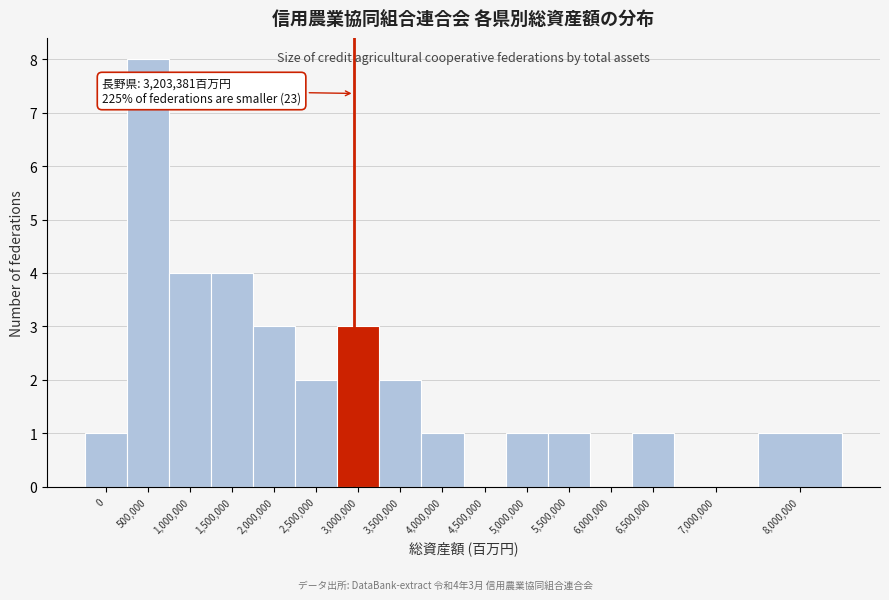

Reading right to left, list all the values displayed in this chart.

8,000,000=1	7,000,000=0	6,500,000=1	6,000,000=0	5,500,000=1	5,000,000=1	4,500,000=0	4,000,000=1	3,500,000=2	3,000,000=3	2,500,000=2	2,000,000=3	1,500,000=4	1,000,000=4	500,000=8	0=1